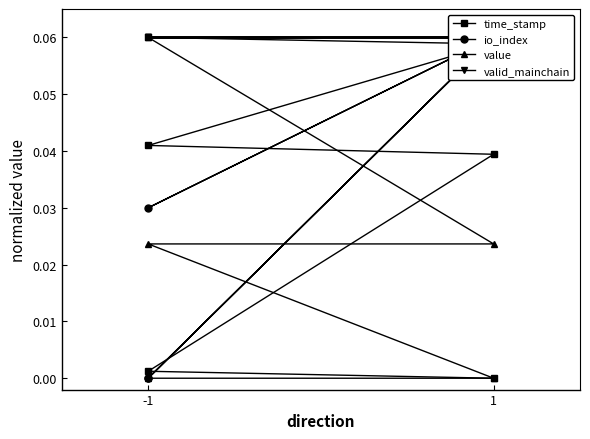

Which series has the widest spread of values?

time_stamp